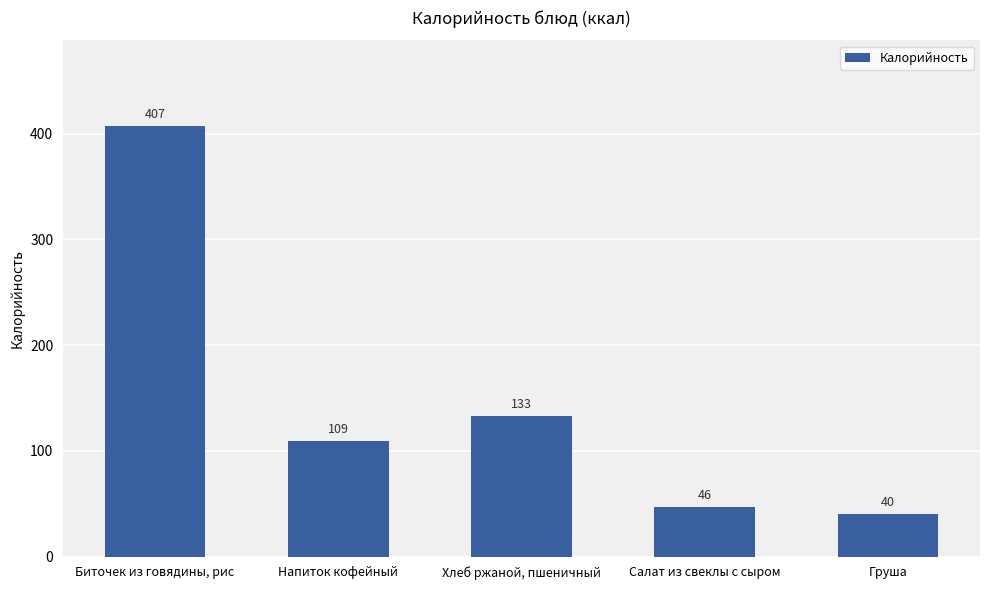

What is the change in value from Биточек из говядины, рис to Напиток кофейный?

-297.7